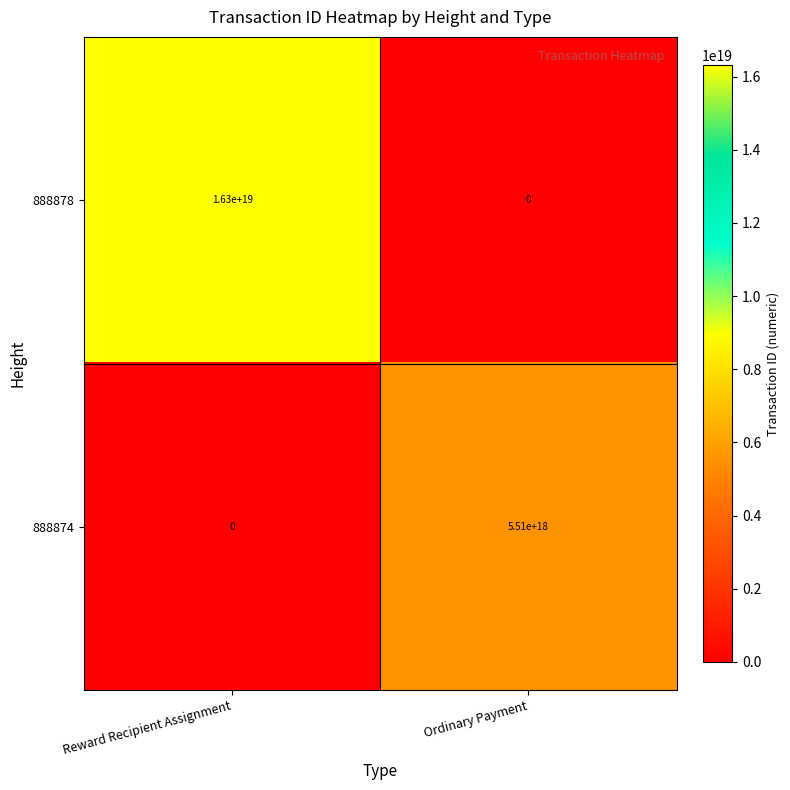

True or false: 888878 has a value of -6898071873313793024 at Ordinary Payment.

False